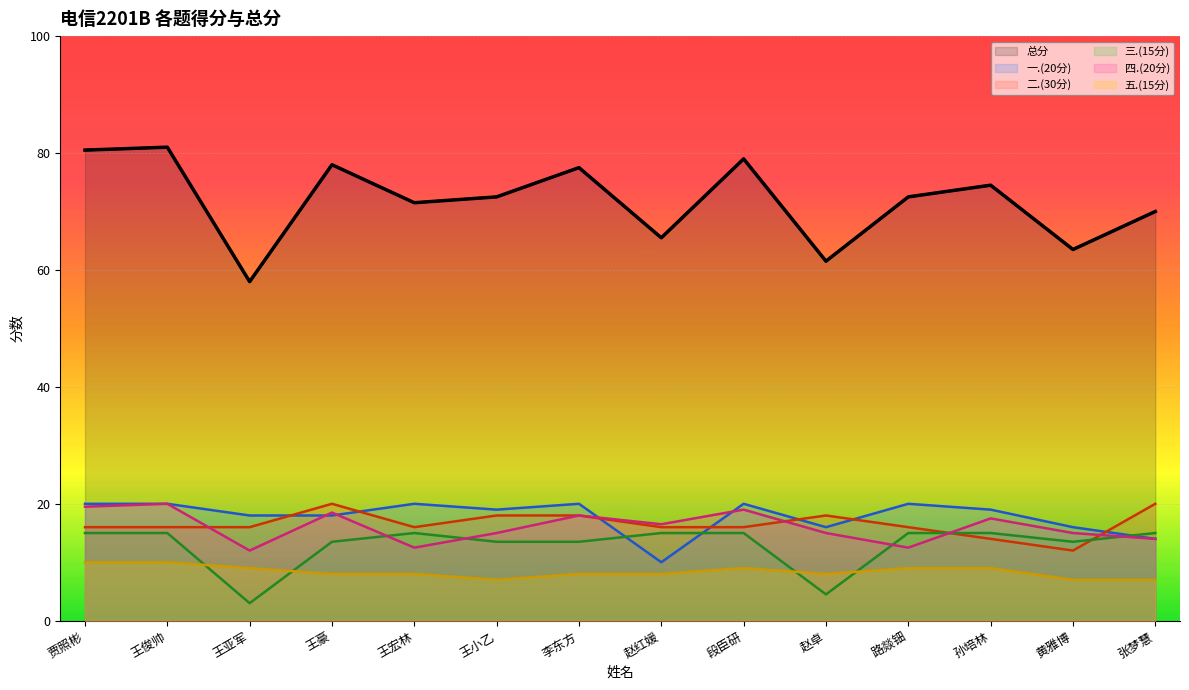

Which series changed the most between 王豪 and 李东方?

一.(20分)